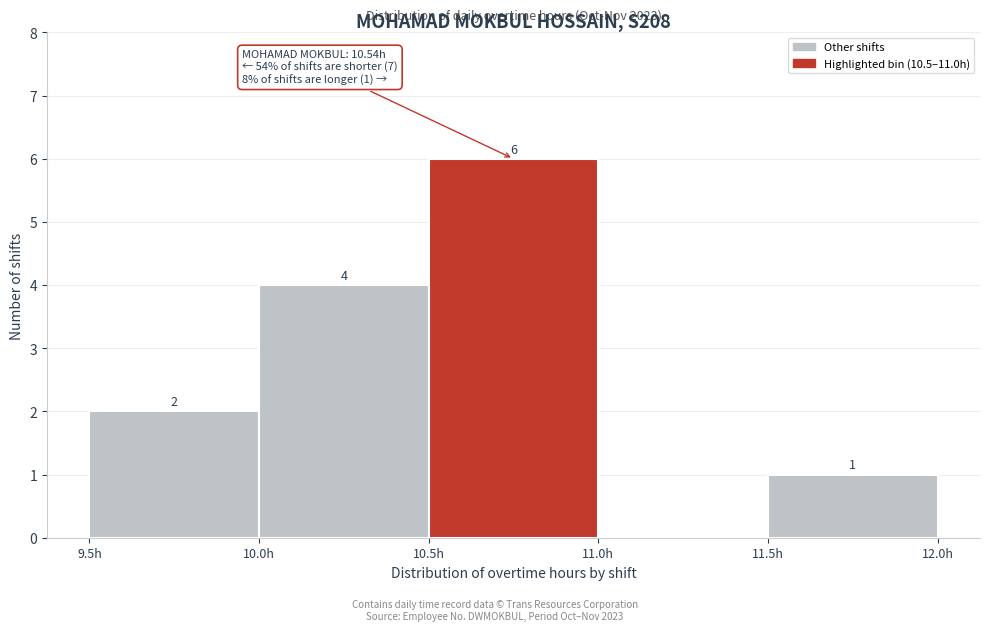

Which range on the x-axis has the tallest bar?

10.5 to 11.0